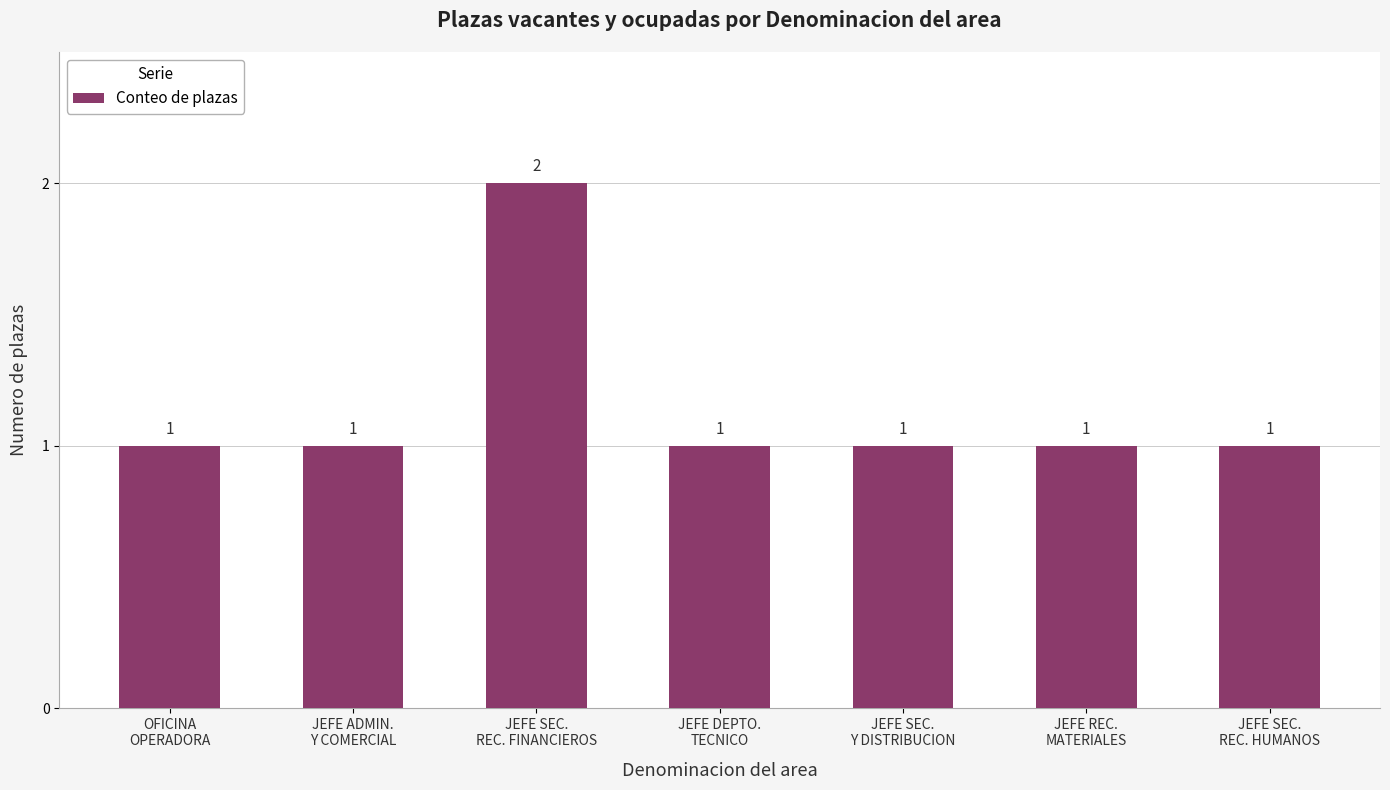

What is the value of the 4th bar from the left?

1